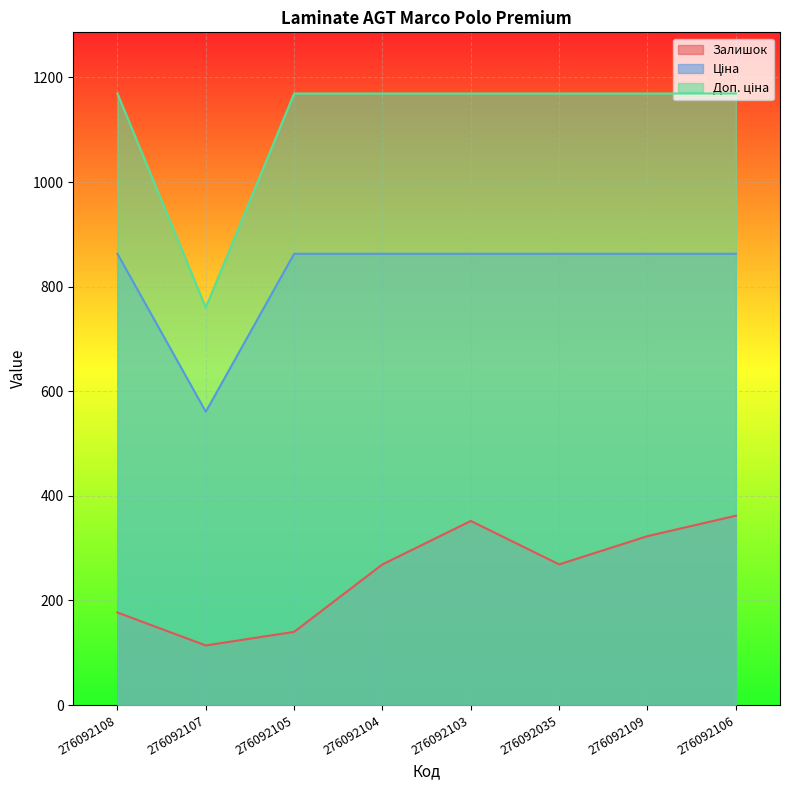

Which series has the largest range (max minus min)?

Доп. ціна